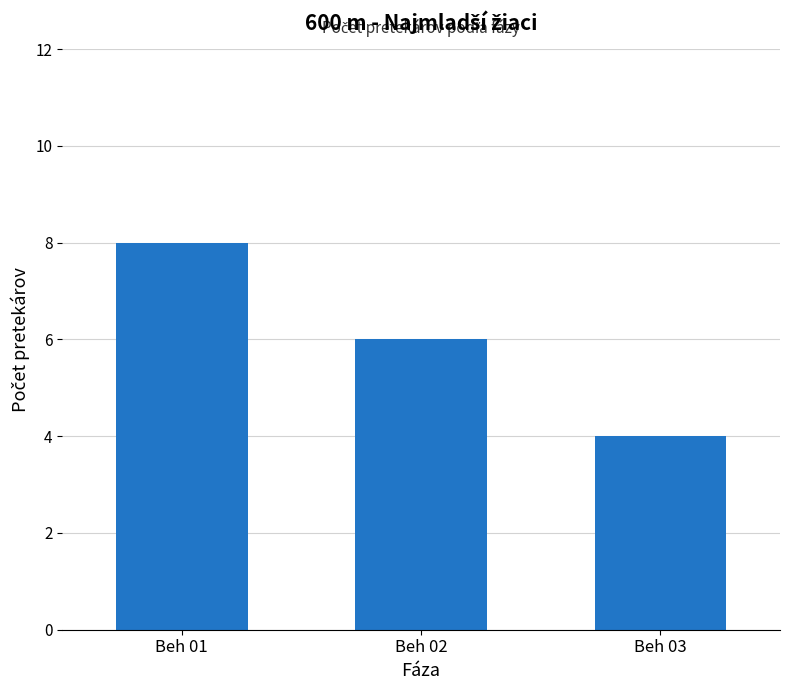

Does the chart contain any negative values?

No